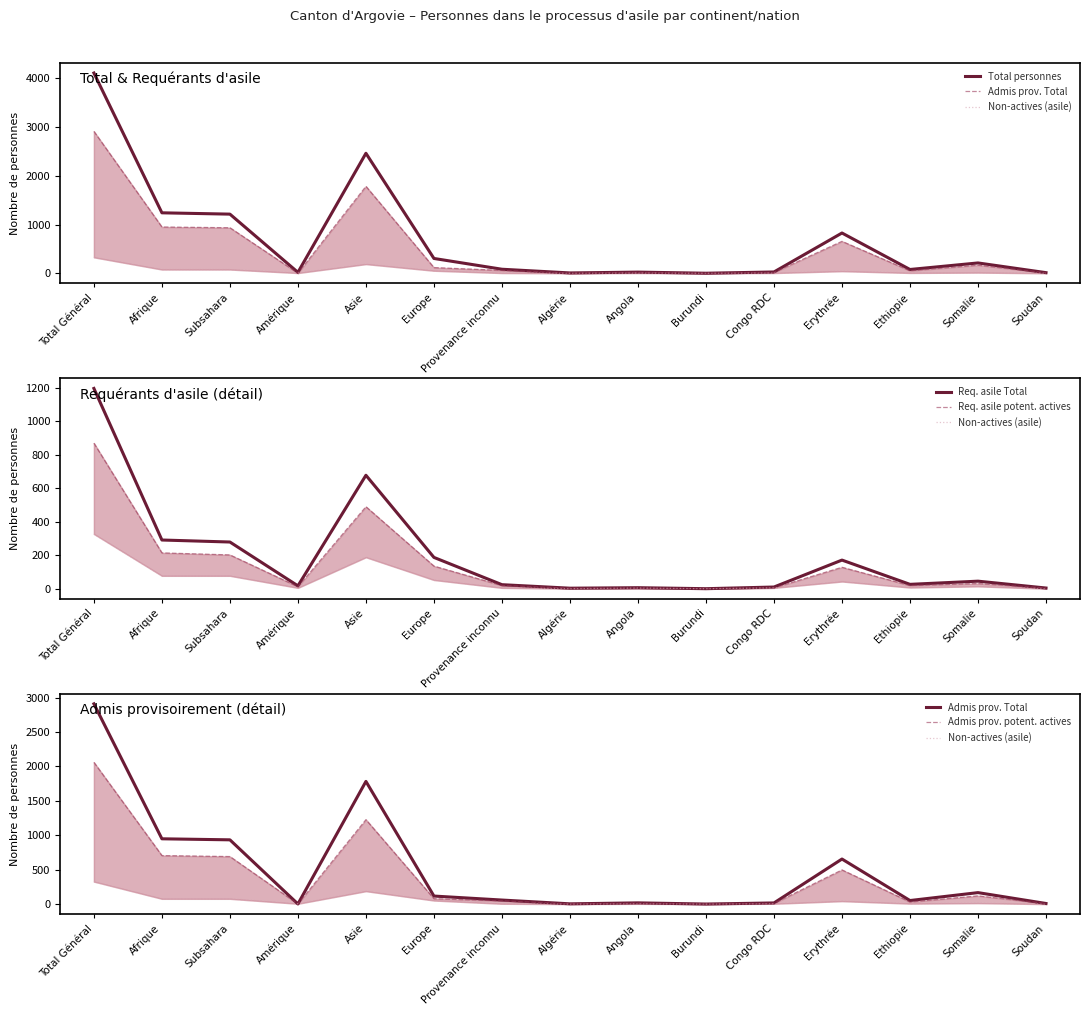

True or false: Admis prov. potent. actives and Non-actives (asile) cross at least once.

True